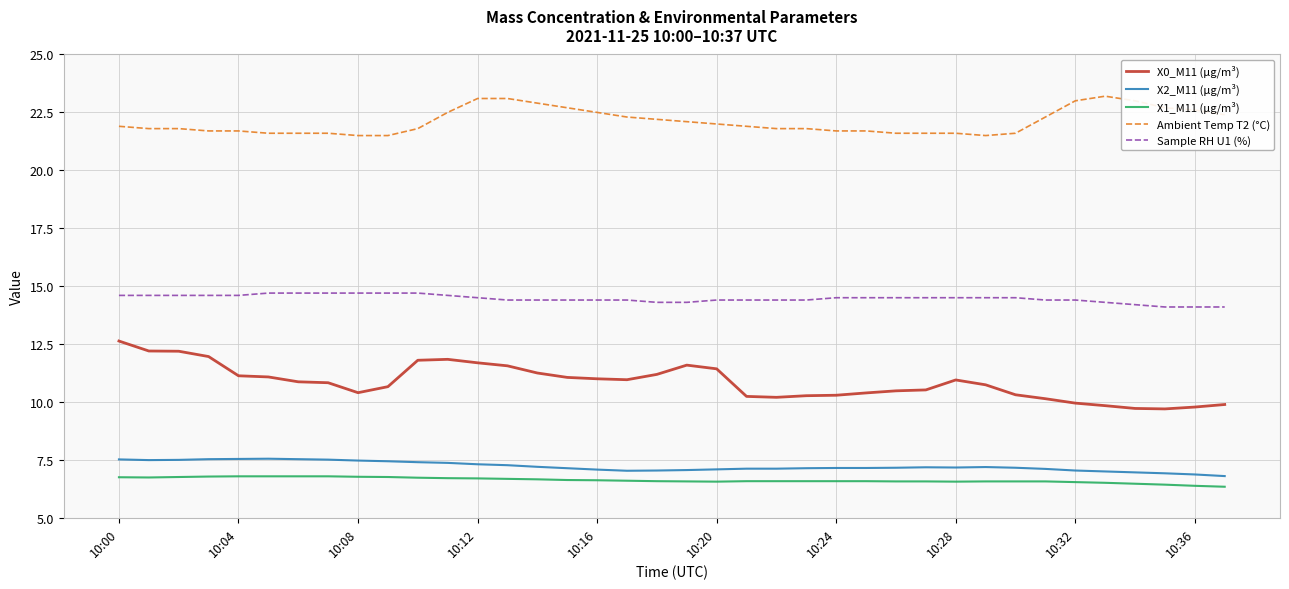

True or false: Ambient Temp T2 (°C) and Sample RH U1 (%) cross at least once.

False